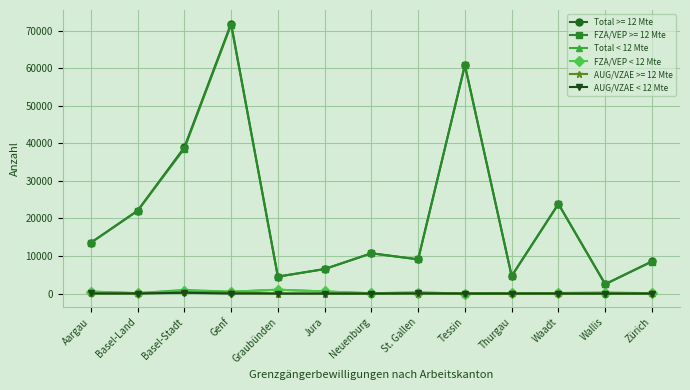

Is it true that FZA/VEP >= 12 Mte equals 8523 at Zürich?

True